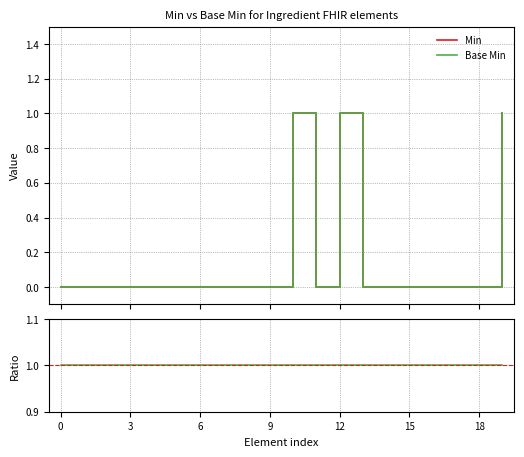

True or false: Base Min and Min intersect in this chart.

False